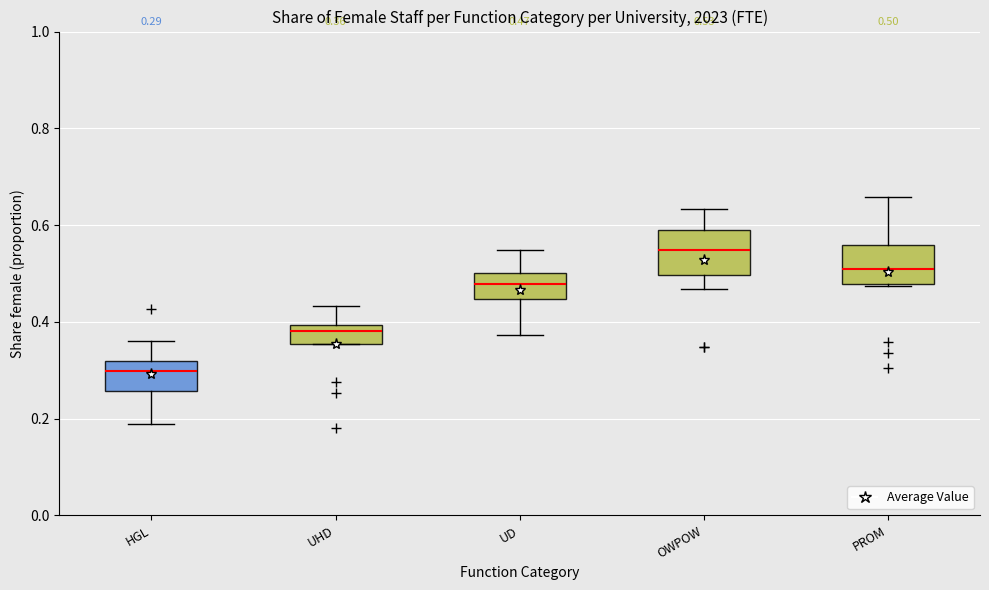

Which box's median line is the highest?

OWPOW